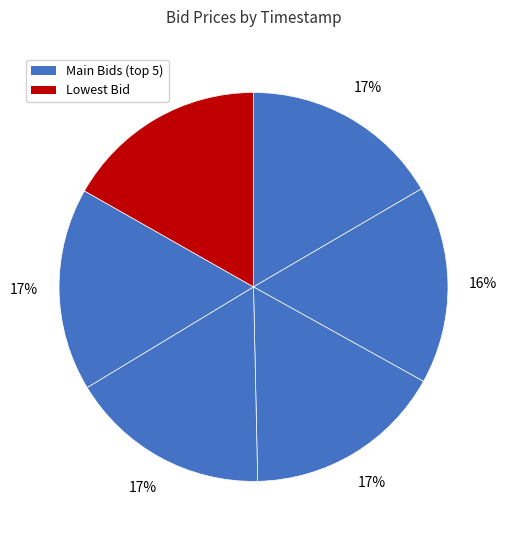

Count the number of slices in the pie.

6